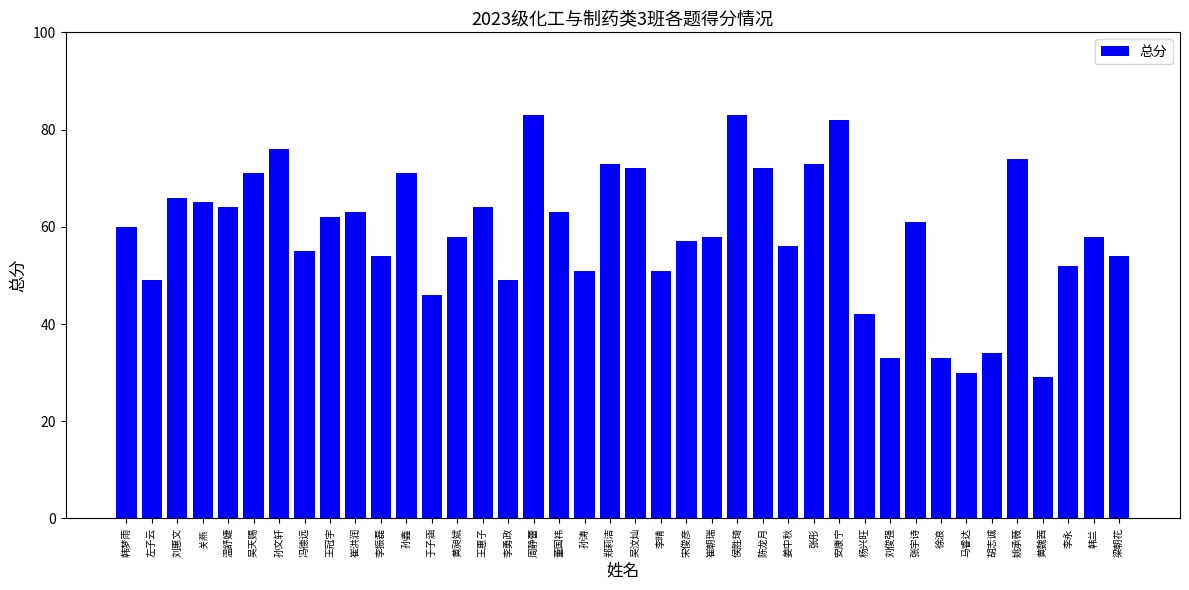

Approximately how many times larger is the value at 关燕 compared to 马睿达?

2.2